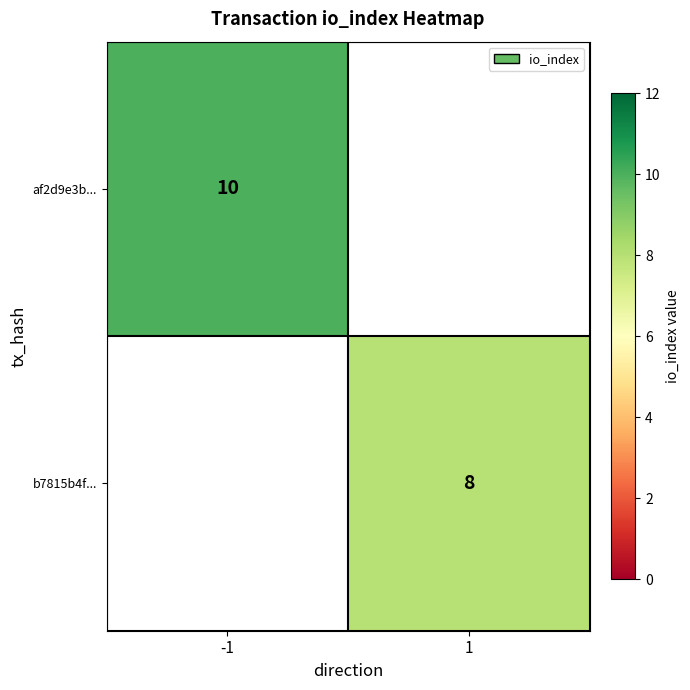

Is the value of b7815b4f... at 1 greater than the value of af2d9e3b... at -1?

No